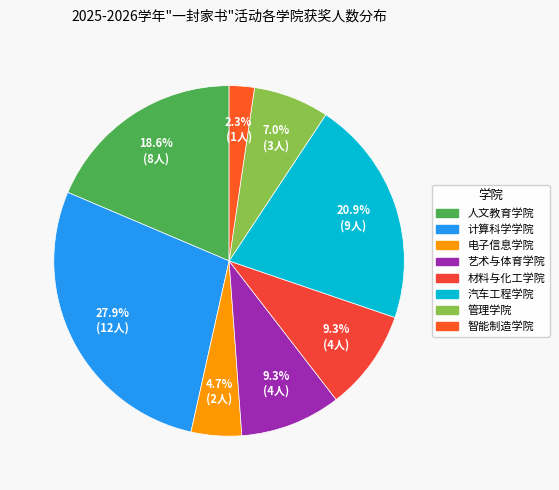

Is 管理学院 the majority of the pie?

No